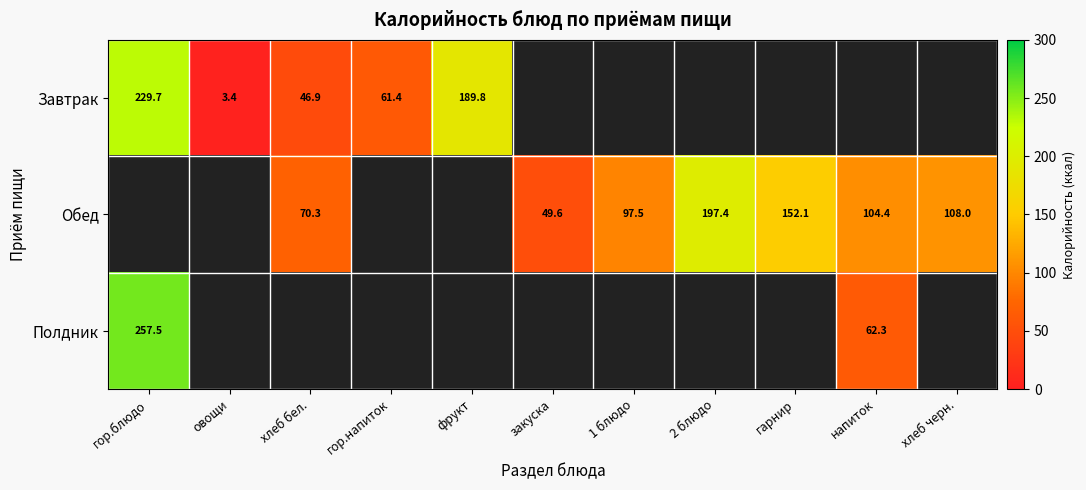

The Завтрак series shows 80.7 at хлеб бел.. True or false?

False